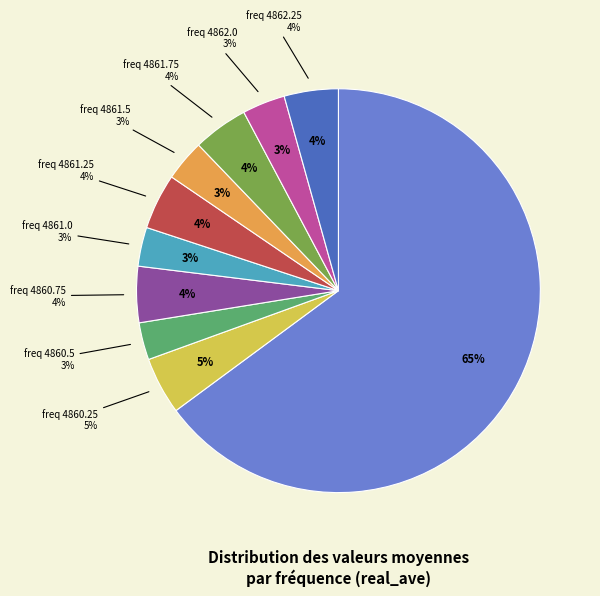

Which category has the biggest portion of the pie?

4860.0